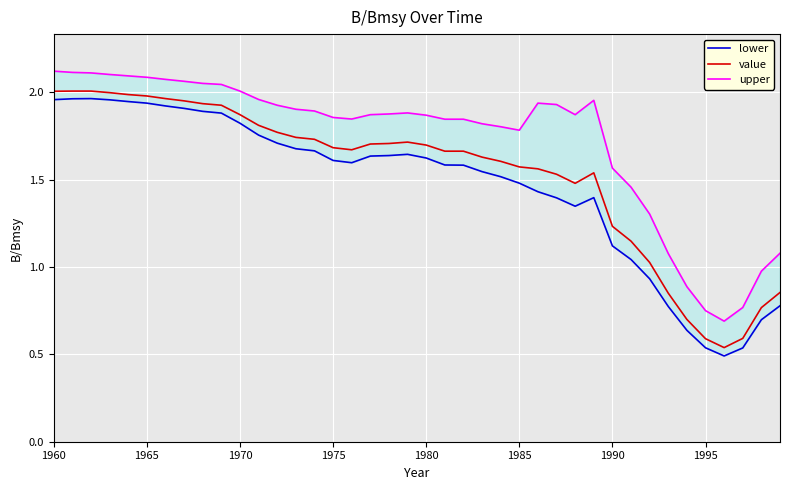

True or false: upper and value cross at least once.

False